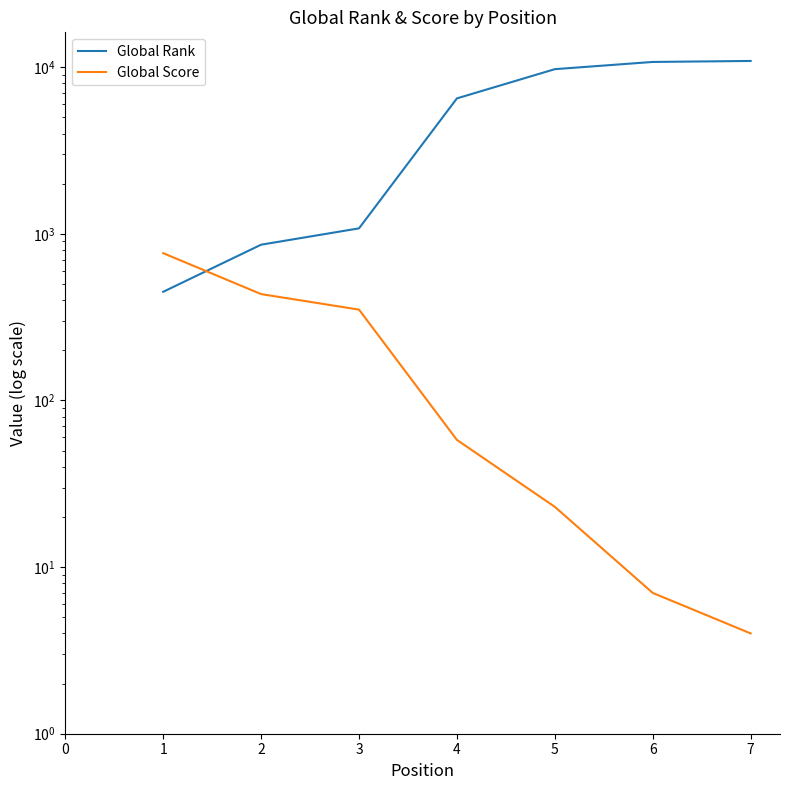

At 3, list the series in order from largest to smallest.

Global Rank, Global Score